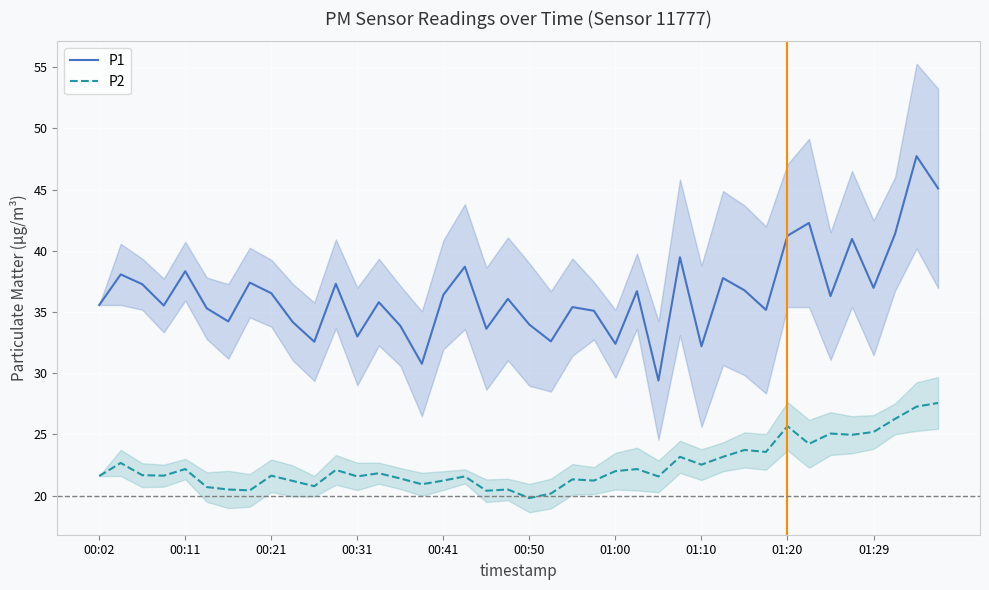

What is the average value of the P1 series?

36.5